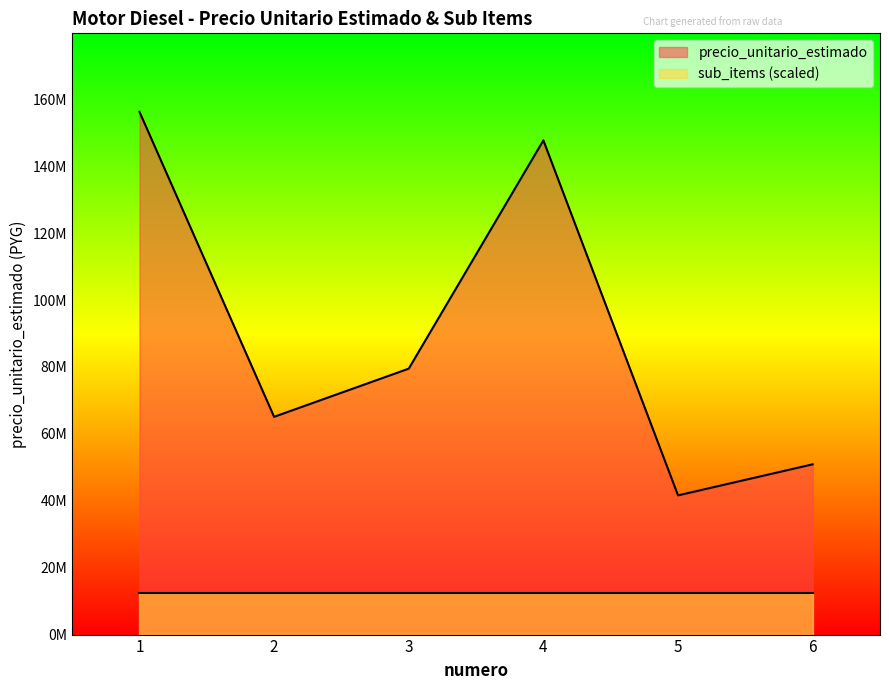

What is the change in value from 3 to 5?

-37888763